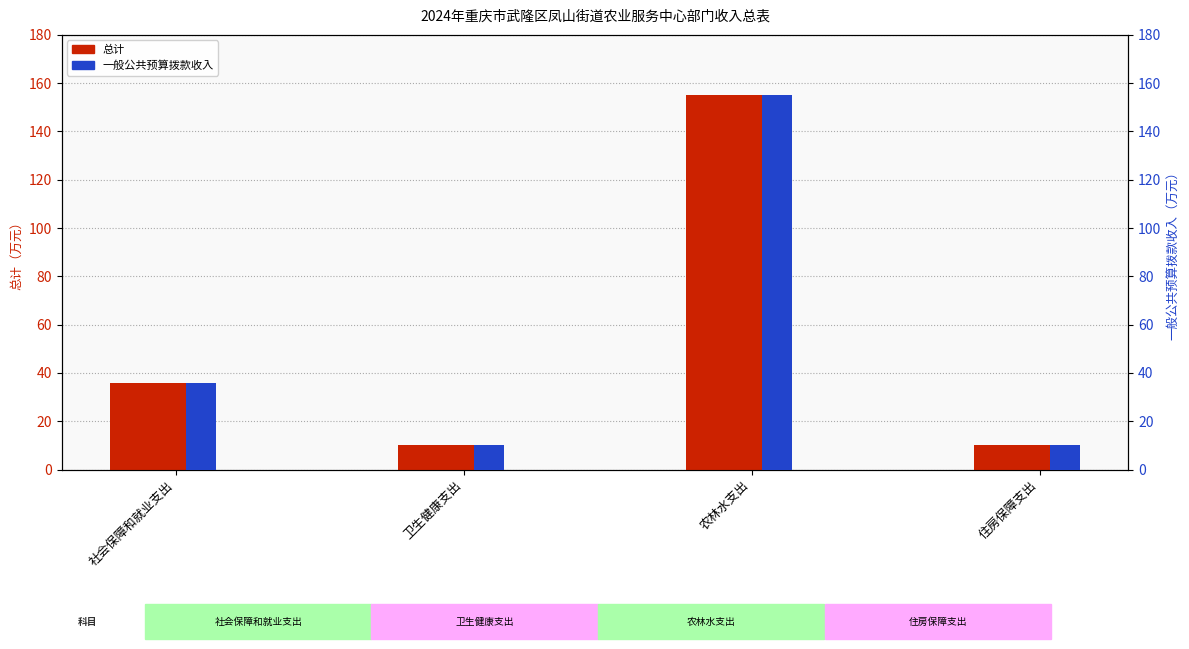

What are all the series names shown in the legend?

总计, 一般公共预算拨款收入